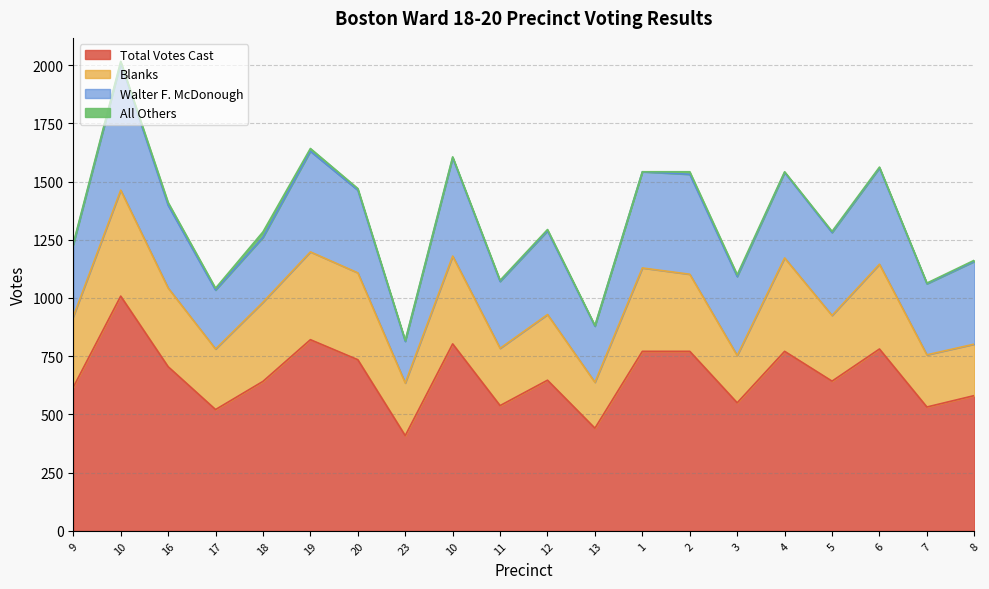

List the labels in order of Walter F. McDonough value, smallest first.

23, 13, 17, 18, 11, 7, 9, 3, 16, 20, 8, 5, 12, 4, 1, 6, 10, 2, 19, 10